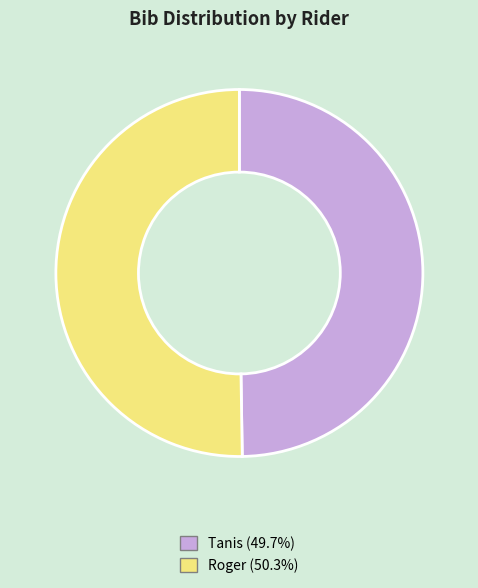

The Tanis slice represents 50% of the pie. True or false?

True